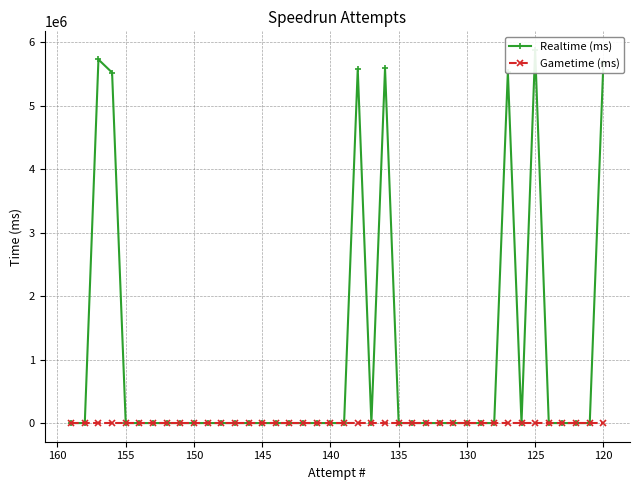

How many distinct data groups are displayed?

2